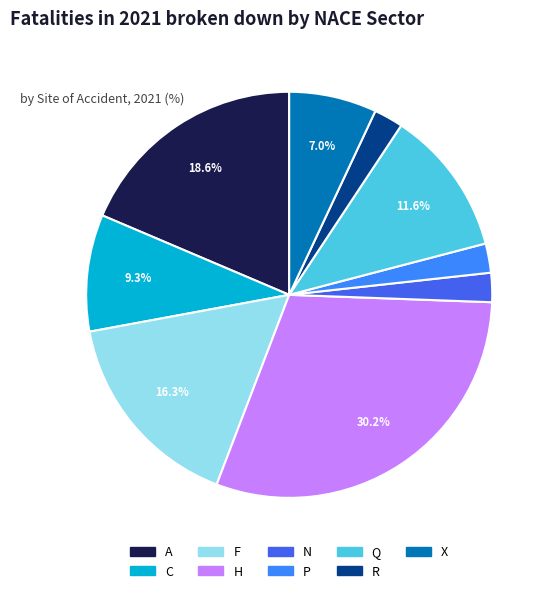

What portion of the pie excludes H?

69.8%